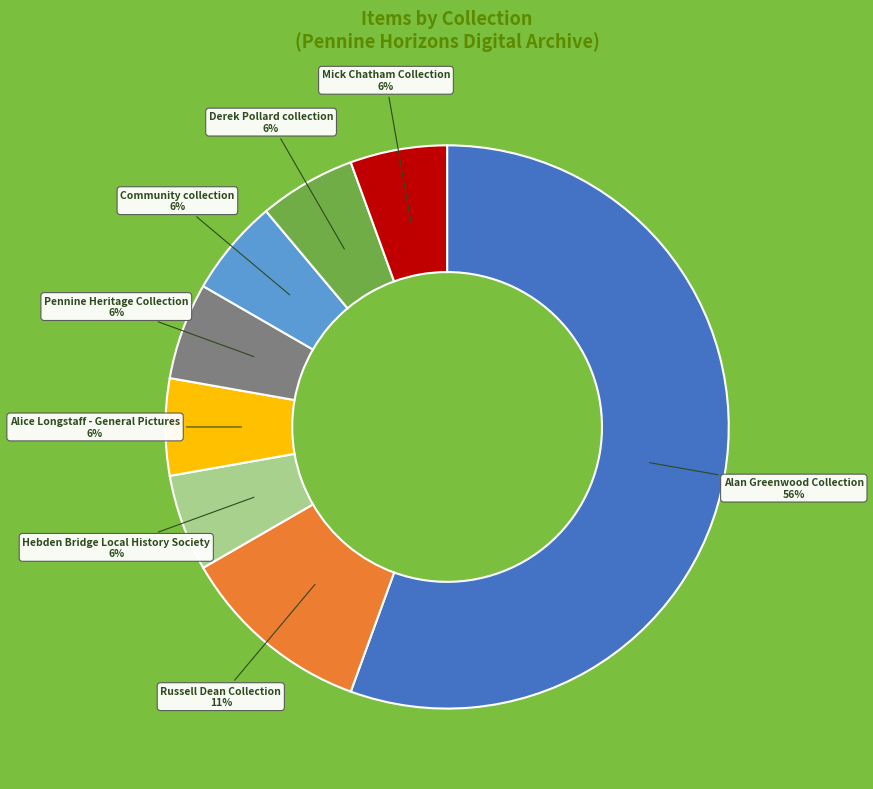

Which slice is the largest?

Alan Greenwood Collection